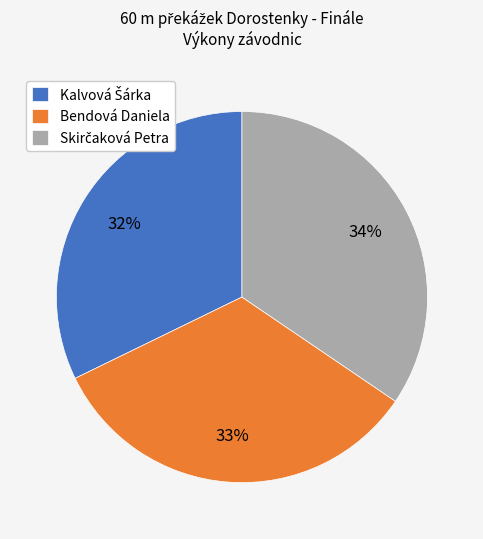

True or false: Bendová Daniela accounts for 18% of the total.

False